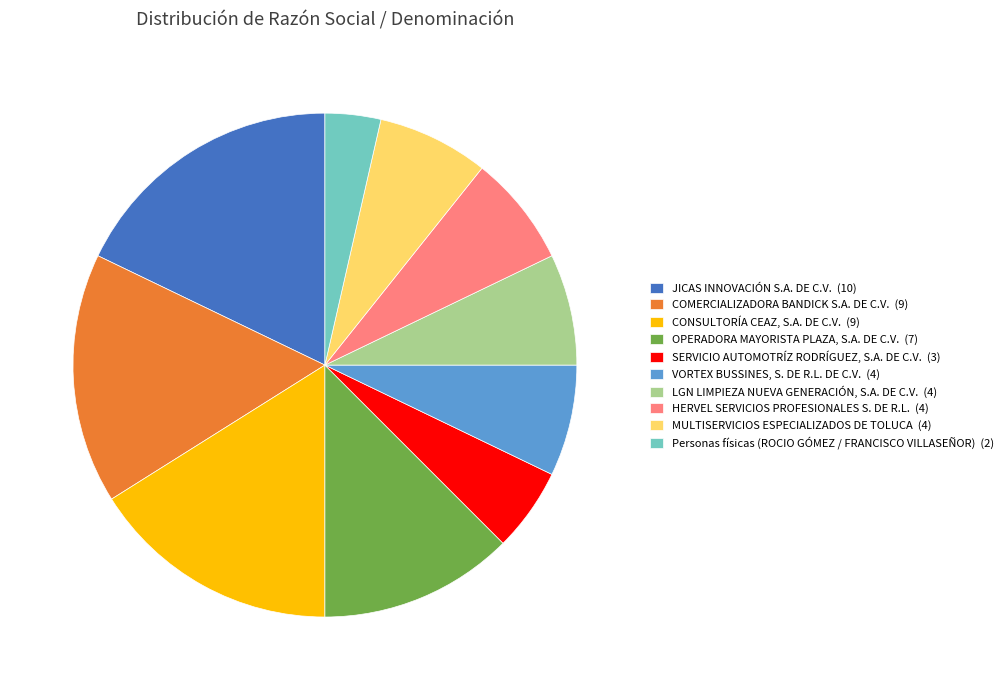

Do MULTISERVICIOS ESPECIALIZADOS DE TOLUCA (4) and CONSULTORÍA CEAZ, S.A. DE C.V. (9) together represent more than half of the pie?

No